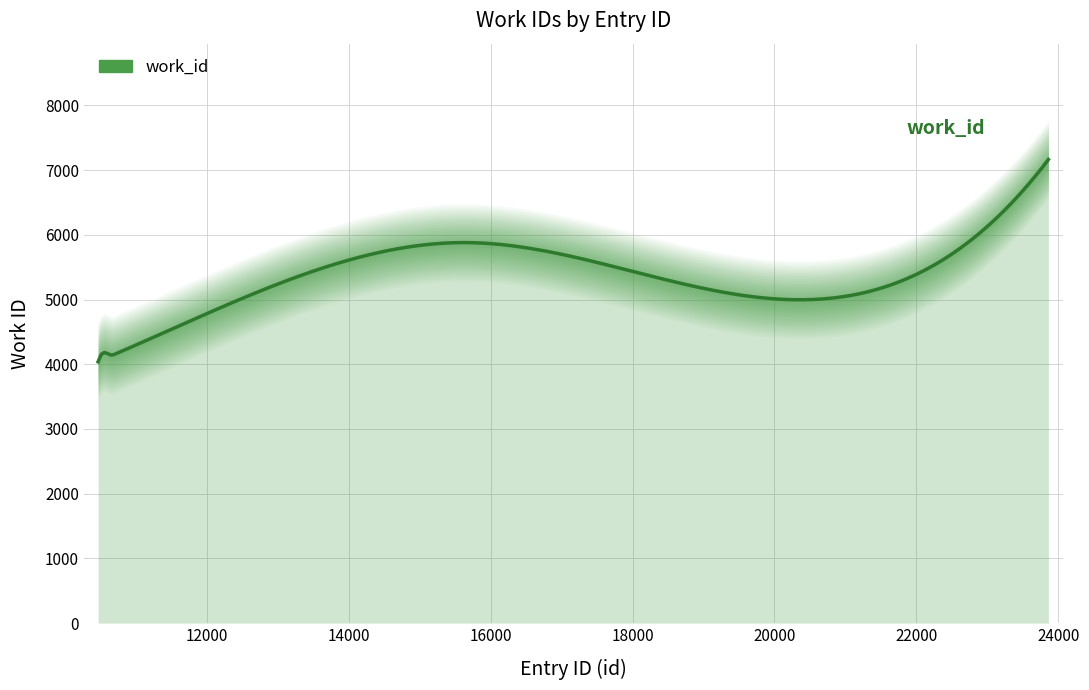

Rank the categories by value from highest to lowest.

23861, 15621, 15623, 10698, 10658, 10661, 10467